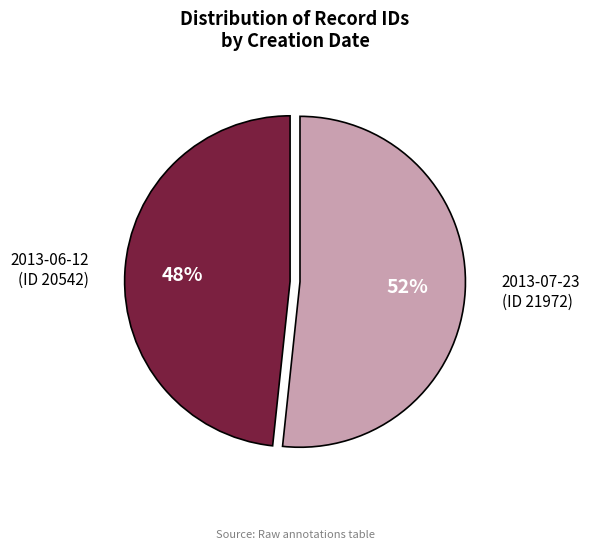

To the nearest percent, what is the average slice percentage?

50%